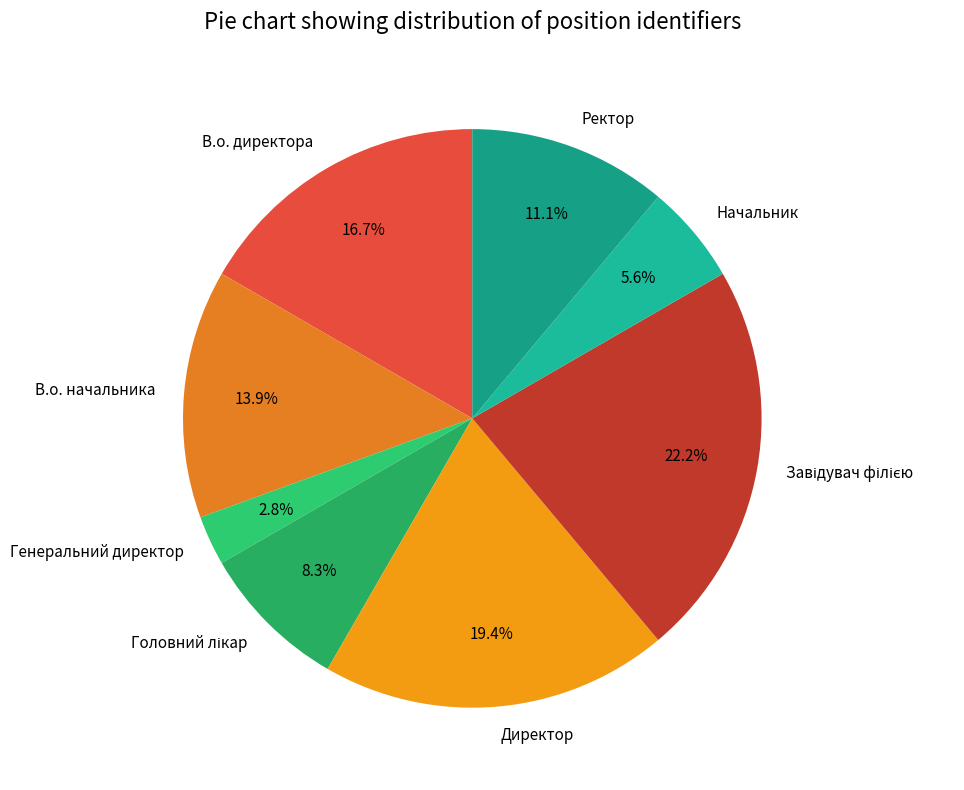

How many slices are in this pie chart?

8